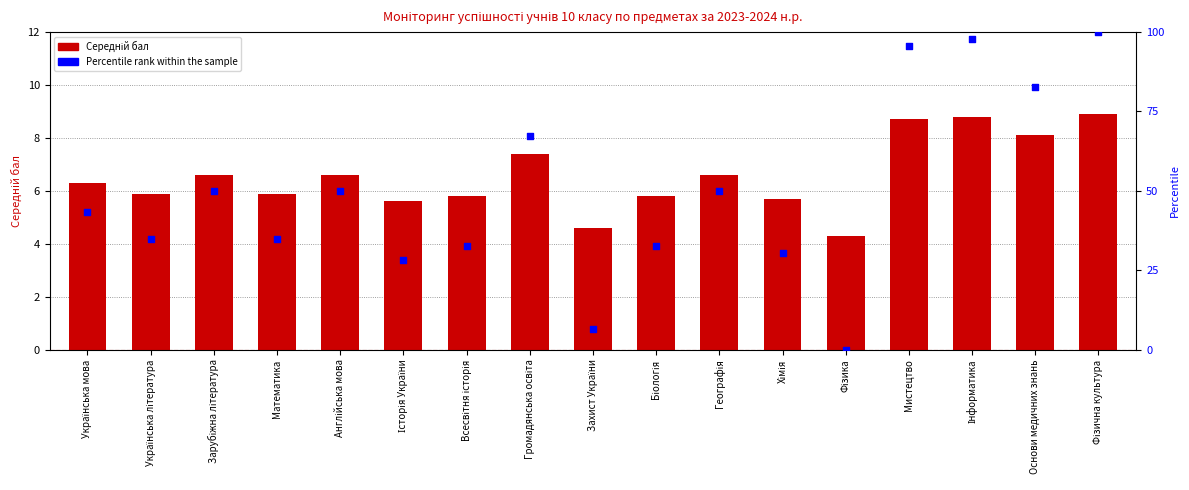

Which series reaches the minimum Y coordinate?

Percentile rank